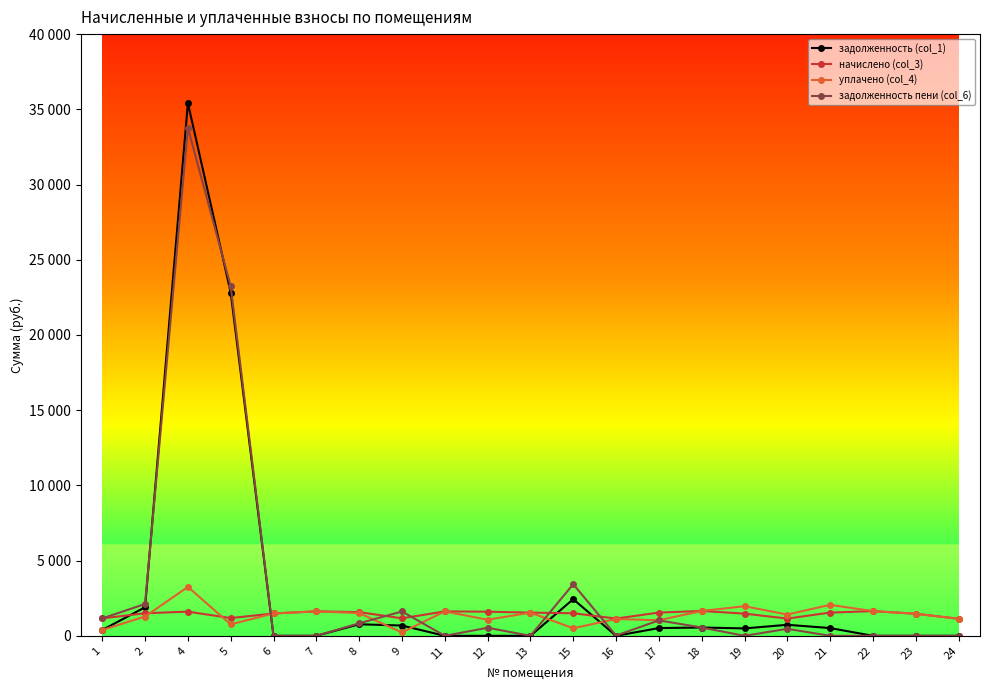

Does the chart have visible grid lines?

No